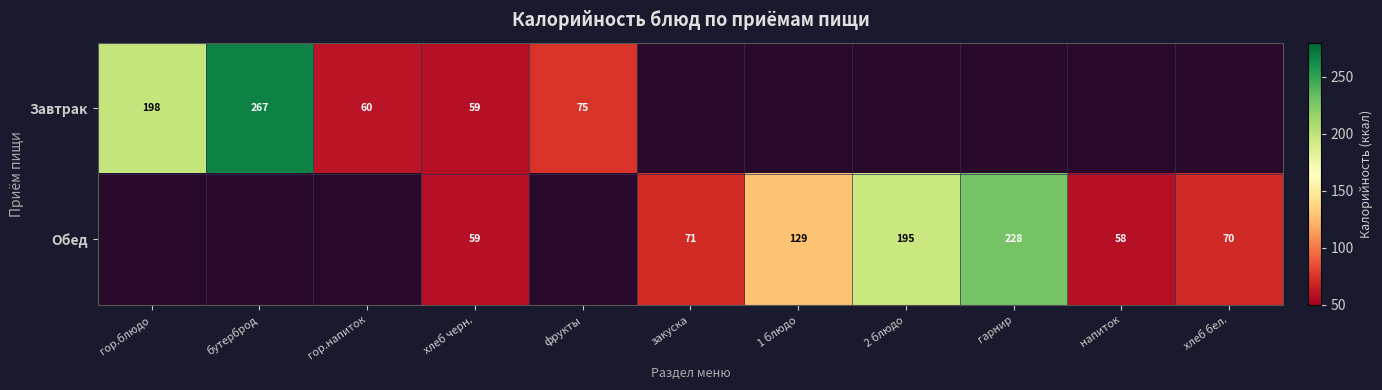

Which category has the highest value across all series?

бутерброд